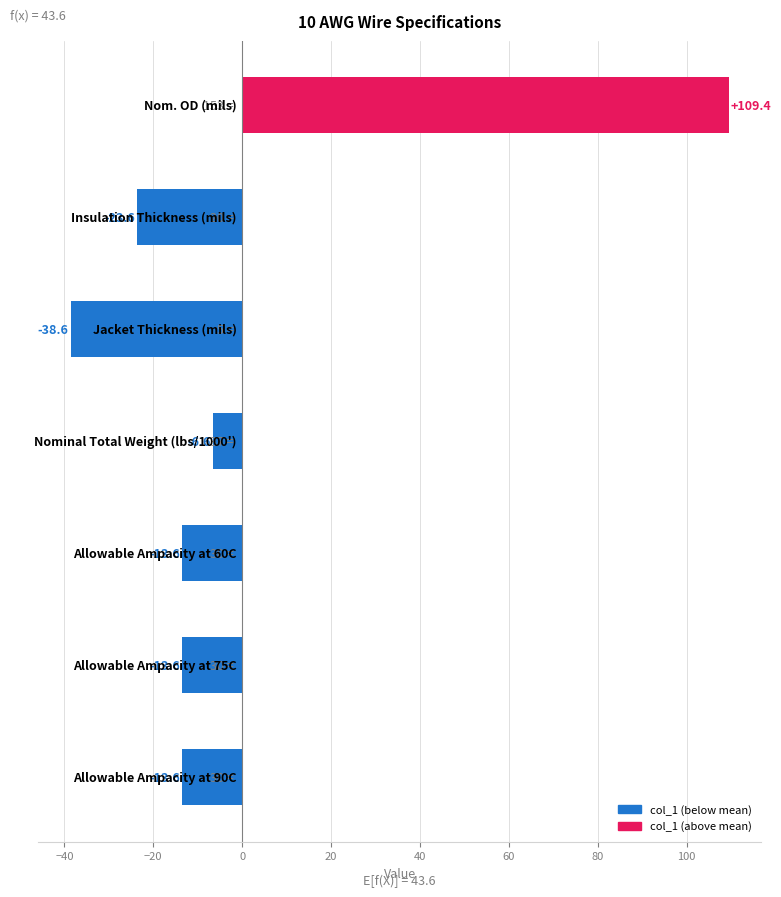

What is the greatest value displayed?

109.4